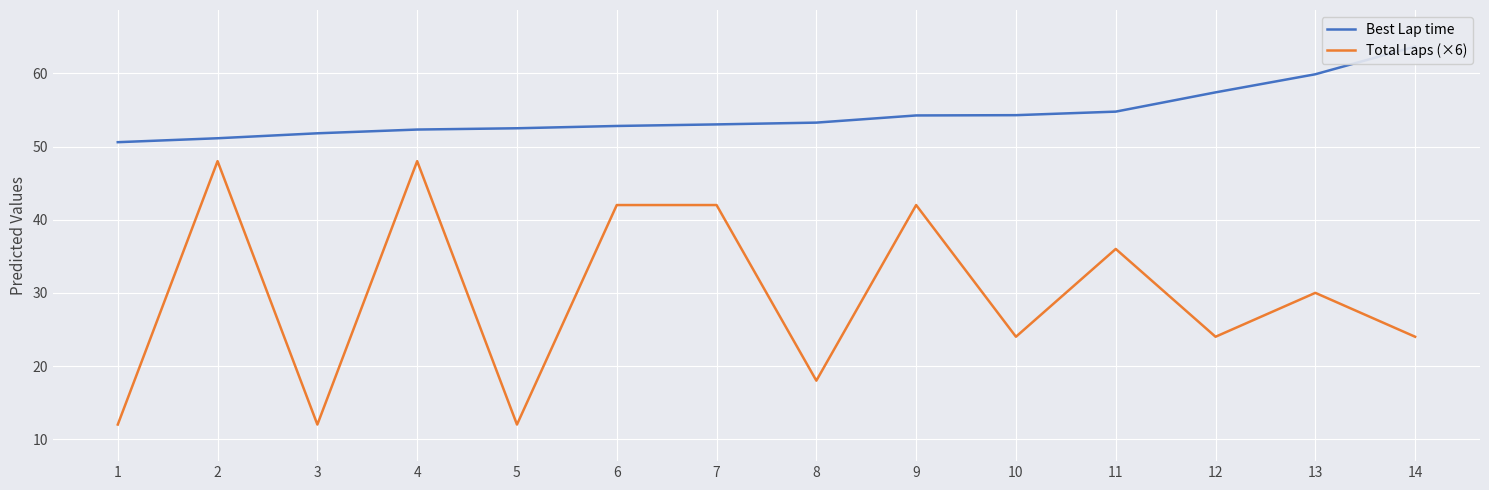

Which series has the largest range (max minus min)?

Total Laps (×6)